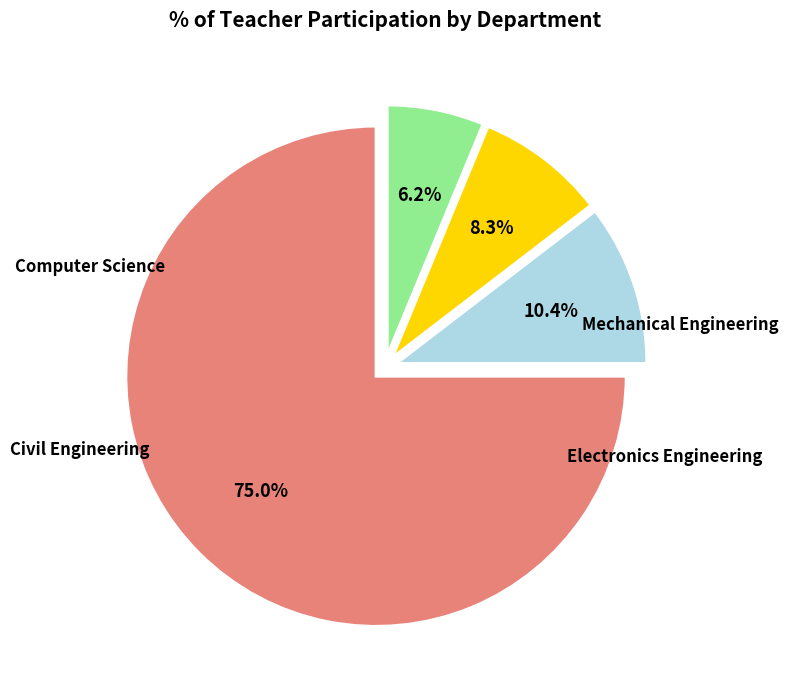

Count the number of slices in the pie.

4